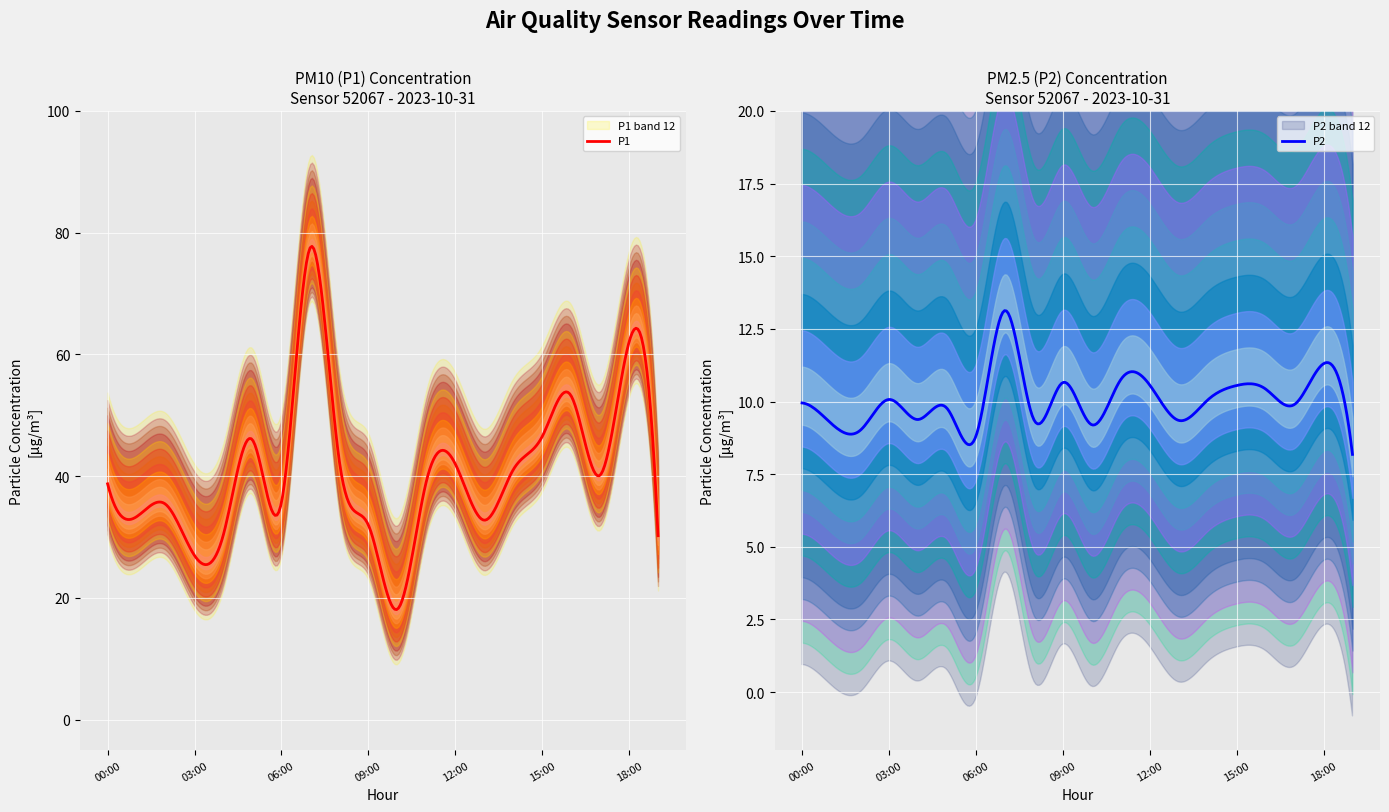

Is this an area chart (filled region under the line)?

No